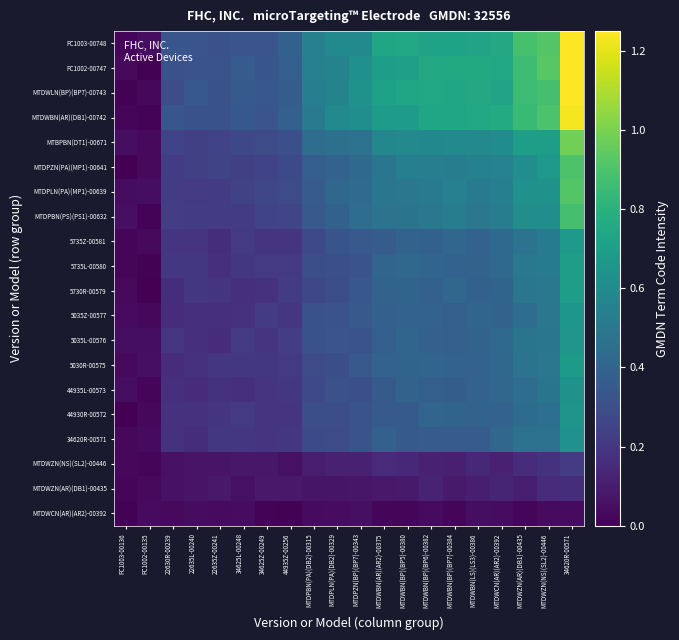

What is the total value across all series at MTDWBN(BP)(BP7)-00384?

8.9